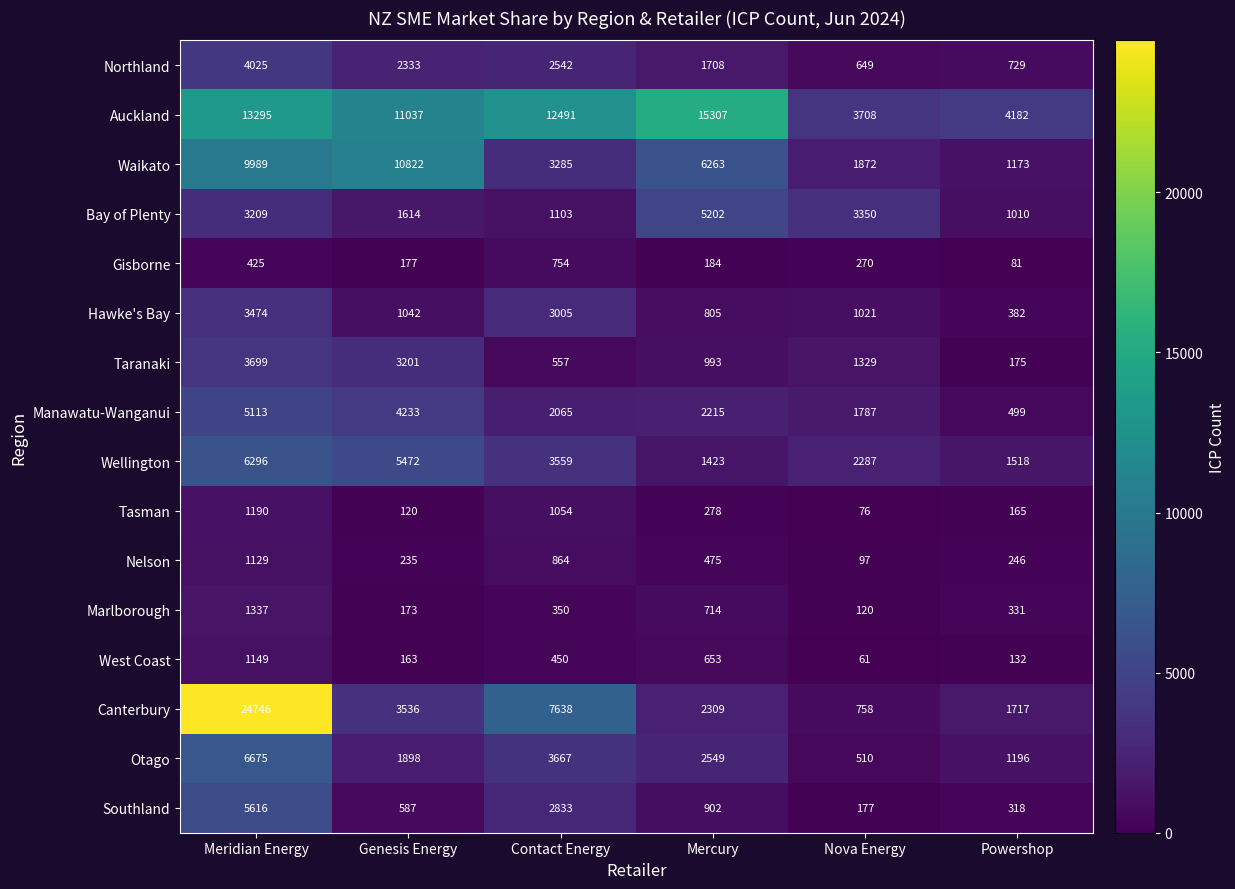

List the series in order of their peak value, lowest first.

Gisborne, Nelson, West Coast, Tasman, Marlborough, Hawke's Bay, Taranaki, Northland, Manawatu-Wanganui, Bay of Plenty, Southland, Wellington, Otago, Waikato, Auckland, Canterbury